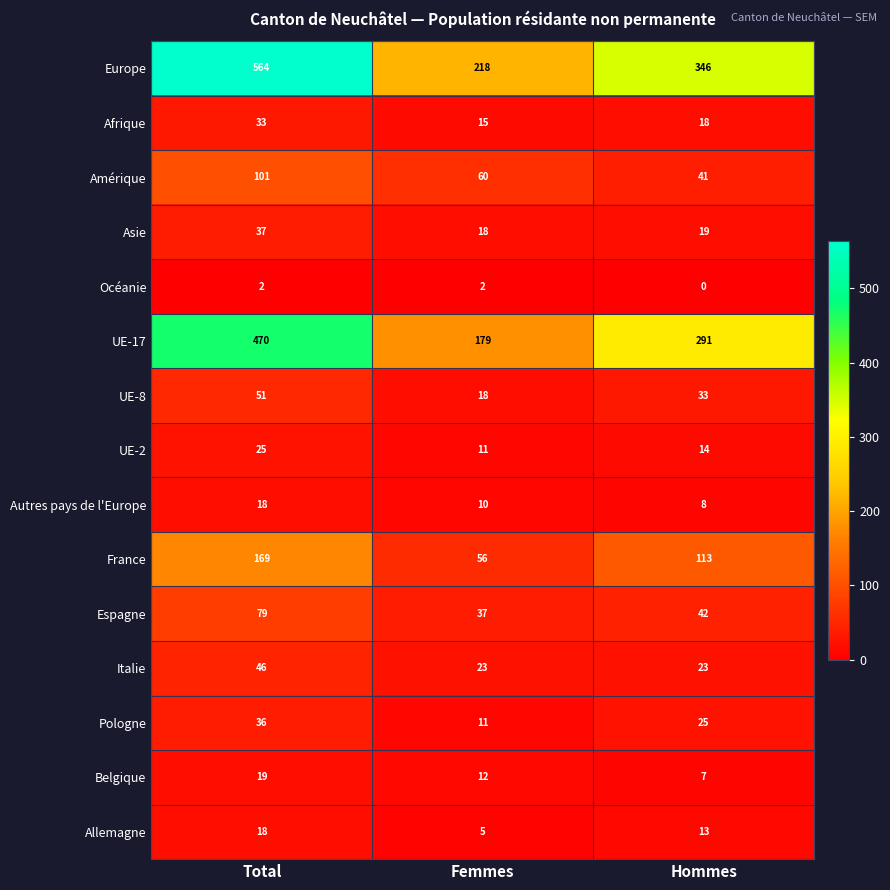

At which label does Asie first exceed 19?

Total